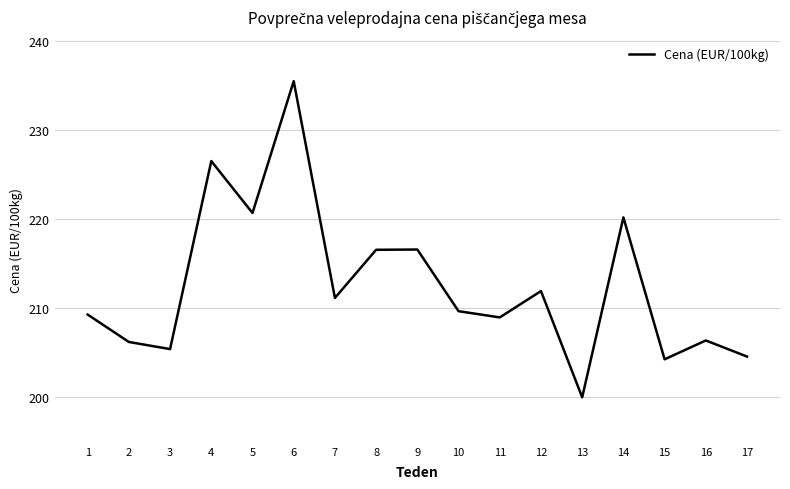

What is the change in value from 5 to 10?

-11.0